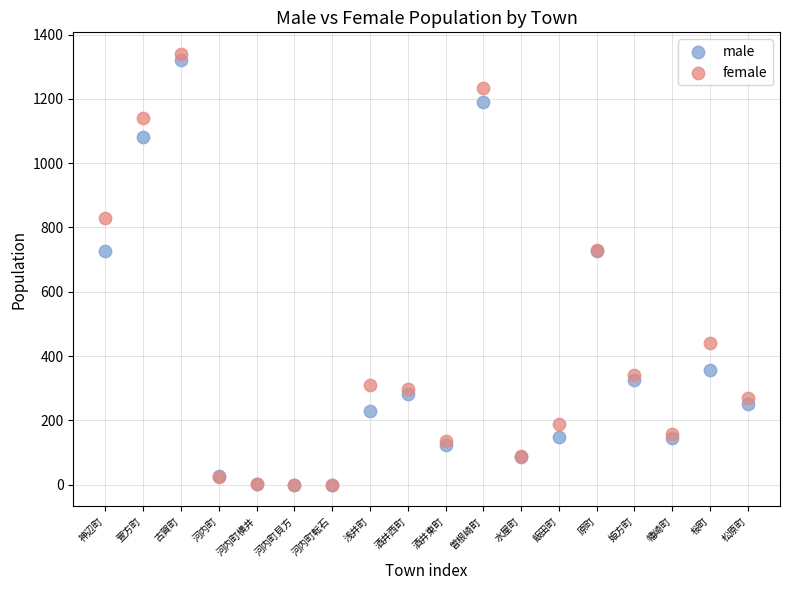

What are all the series names shown in the legend?

male, female